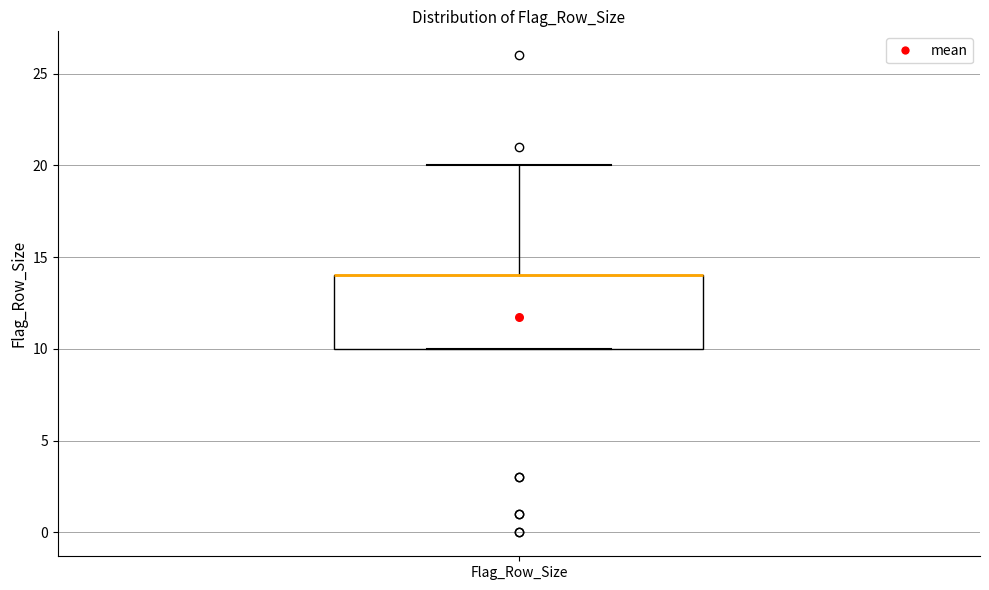

Transcribe this box plot: give where the median line is, the range the box spans, and where the two whiskers end, as read against the y-axis. The values are not printed on the chart, so give them approximately, as read against the axis.

median 14 (drawn on the box's upper edge), box 10 to 14, whiskers 10 to 20